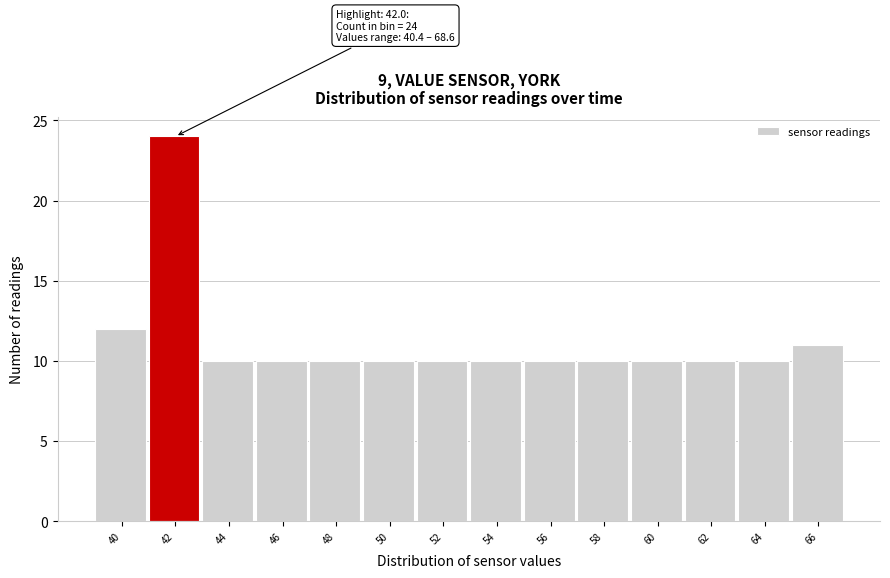

Reading left to right, extract all data points from this chart.

12	24	10	10	10	10	10	10	10	10	10	10	10	11